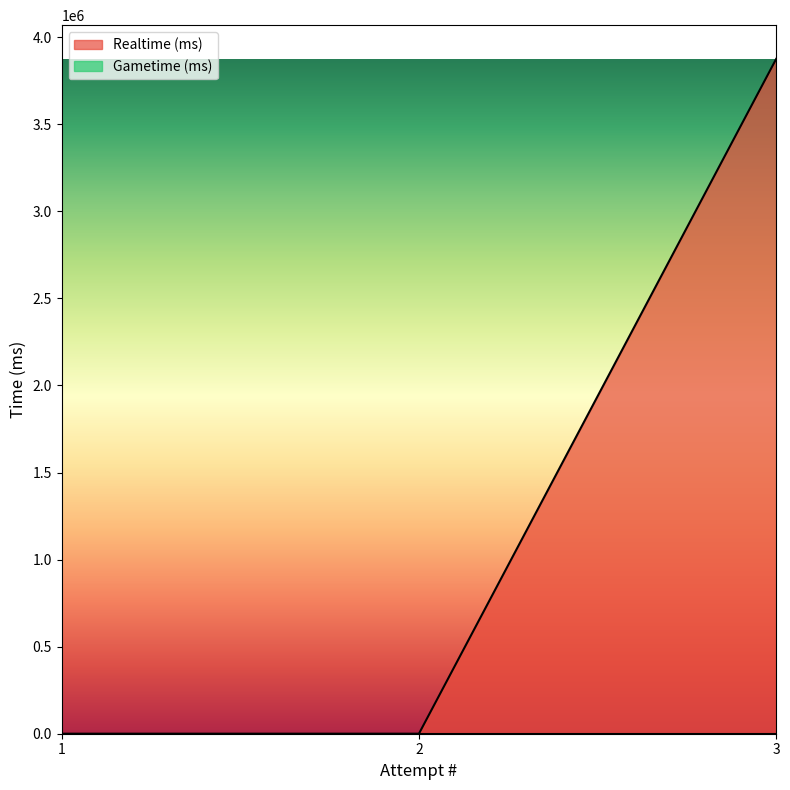

What is the difference between the maximum and minimum values?

3875081